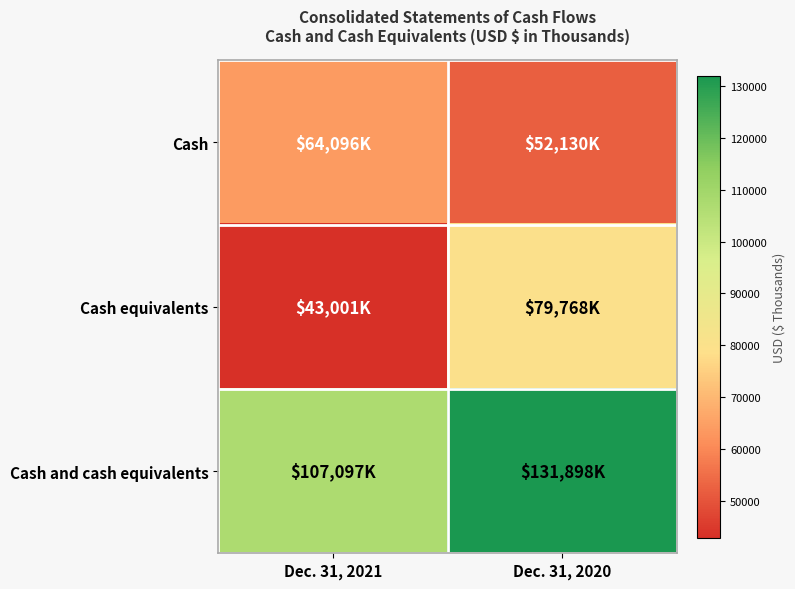

Reading left to right, list all the values displayed in this chart.

Cash: Dec. 31, 2021=64096	Dec. 31, 2020=52130
Cash equivalents: Dec. 31, 2021=43001	Dec. 31, 2020=79768
Cash and cash equivalents: Dec. 31, 2021=107097	Dec. 31, 2020=131898